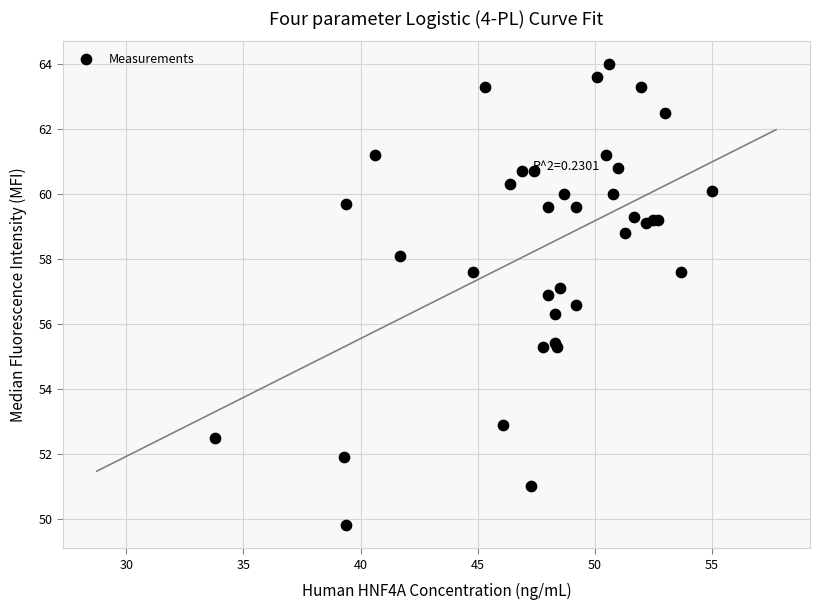

What Y value in the scatter plot is closest to 56?

56.3